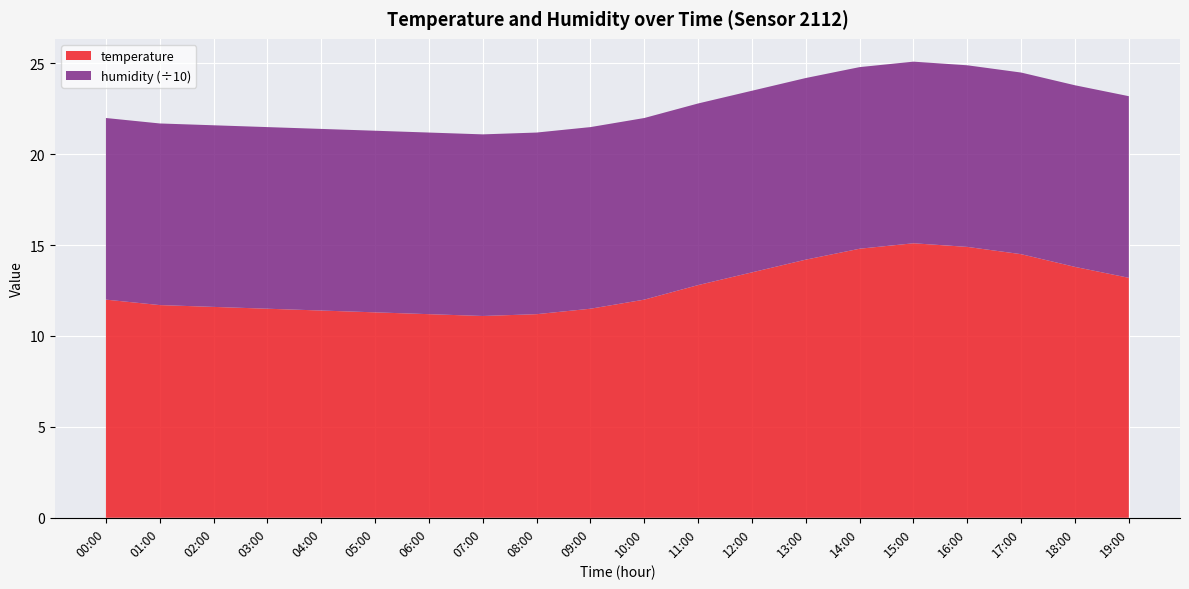

Reading right to left, what are all the values shown in this chart?

temperature: 13.2	13.8	14.5	14.9	15.1	14.8	14.2	13.5	12.8	12.0	11.5	11.2	11.1	11.2	11.3	11.4	11.5	11.6	11.7	12.0
humidity: 99.9	99.9	99.9	99.9	99.9	99.9	99.9	99.9	99.9	99.9	99.9	99.9	99.9	99.9	99.9	99.9	99.9	99.9	99.9	99.9